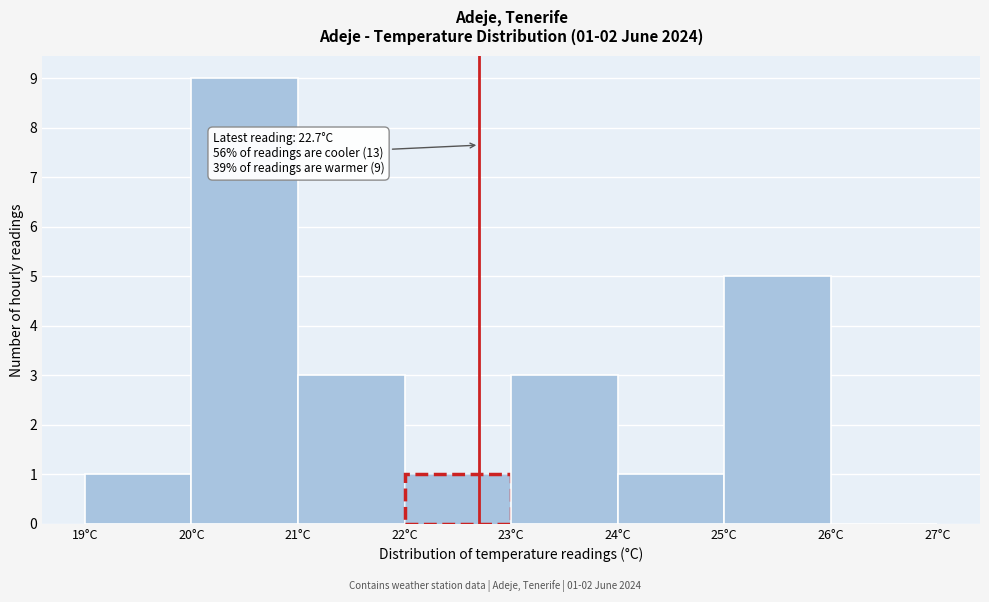

Which range on the x-axis has the tallest bar?

20 to 21